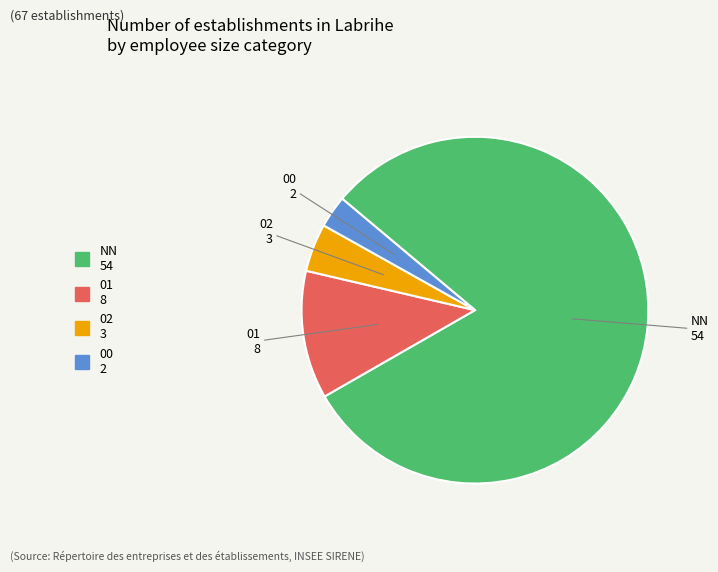

Is there a majority slice in this chart?

Yes